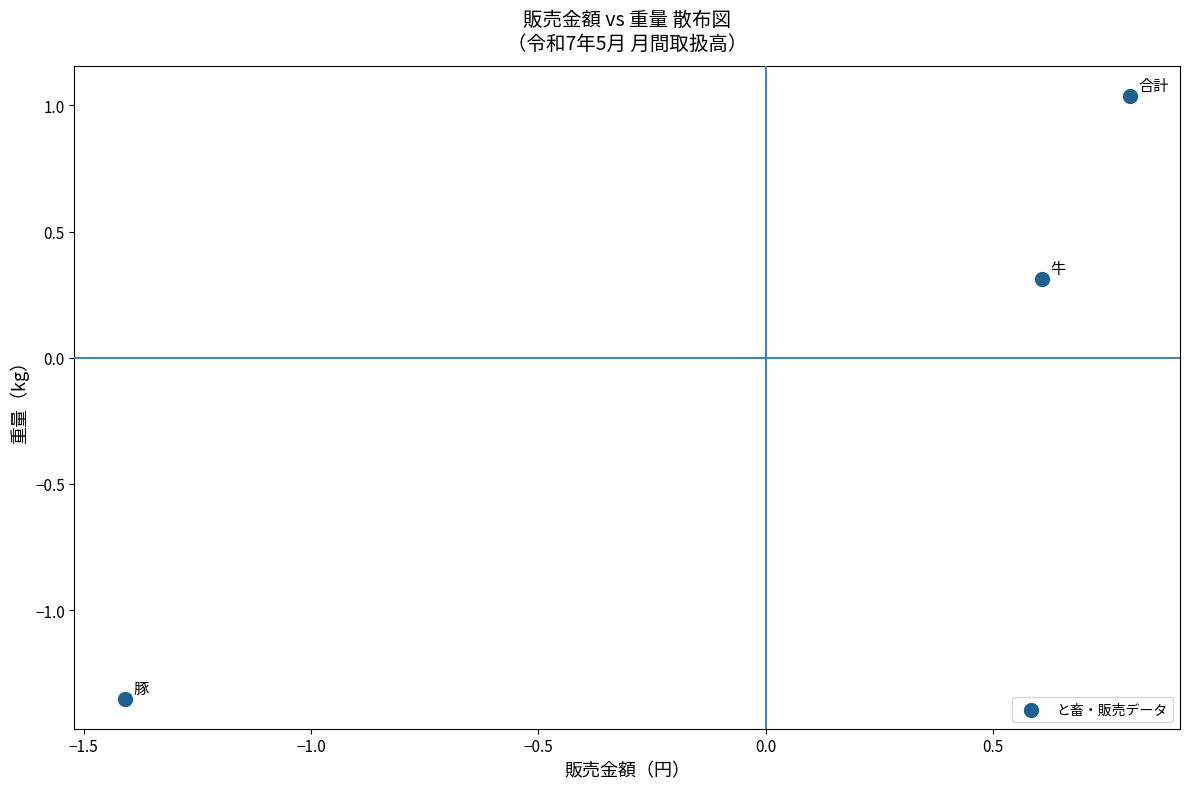

What Y value in the scatter plot is closest to 0?

0.3